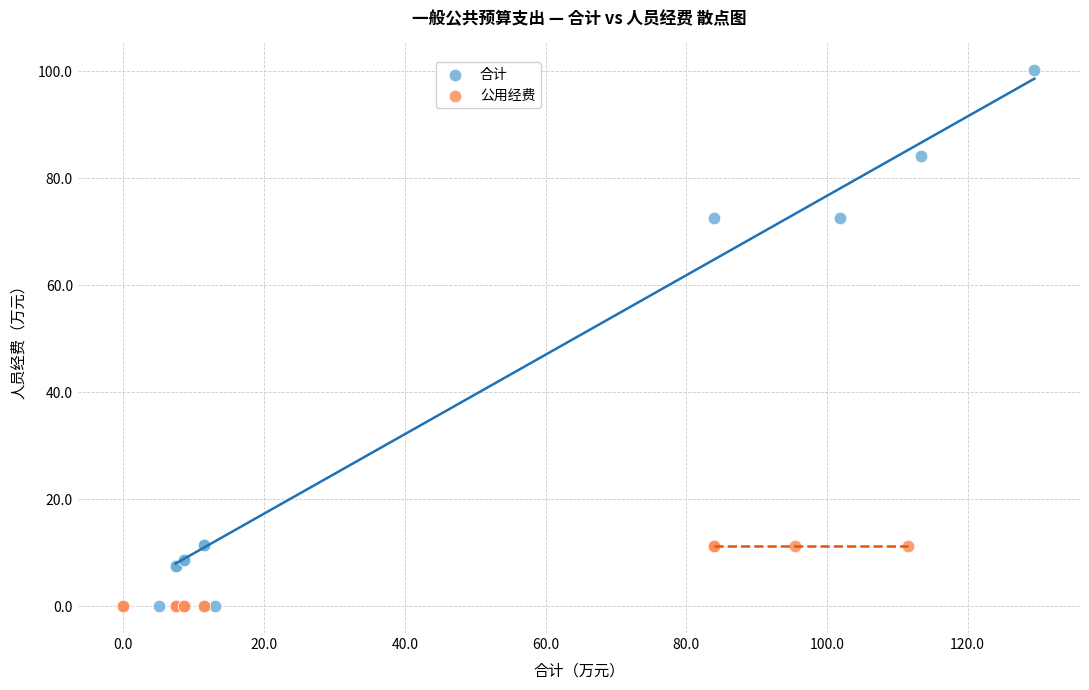

Which series has the widest spread of Y values?

合计